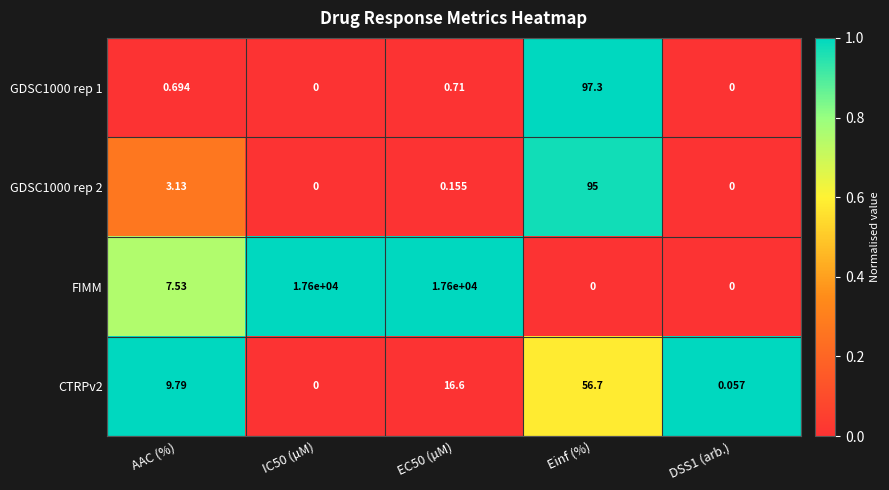

At which label does FIMM first exceed 7?

AAC (%)